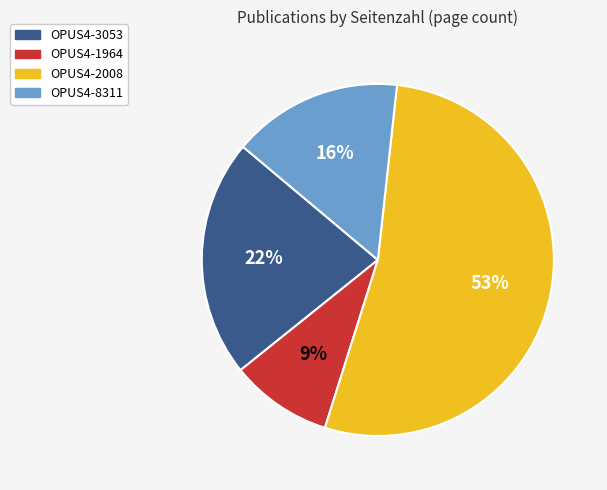

Count the number of slices in the pie.

4